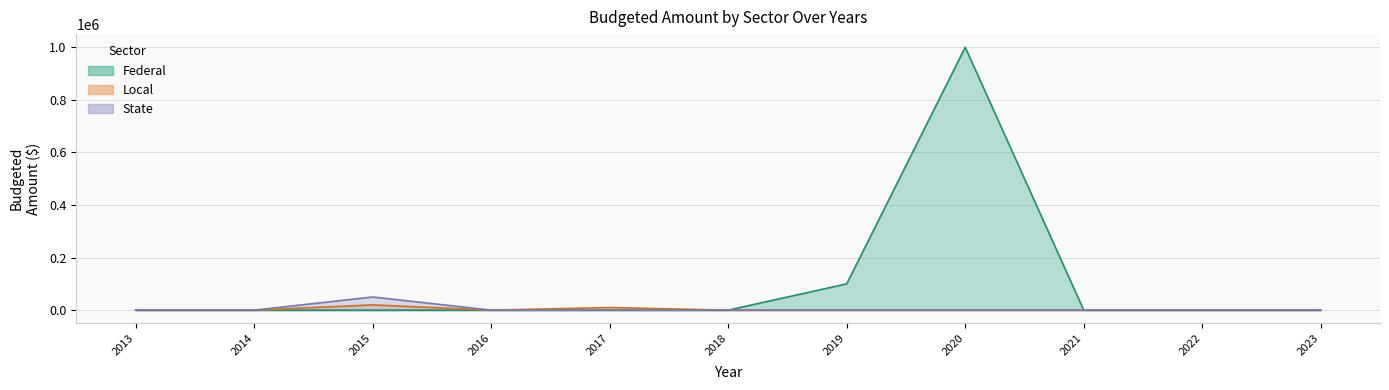

True or false: Local and Federal cross at least once.

False